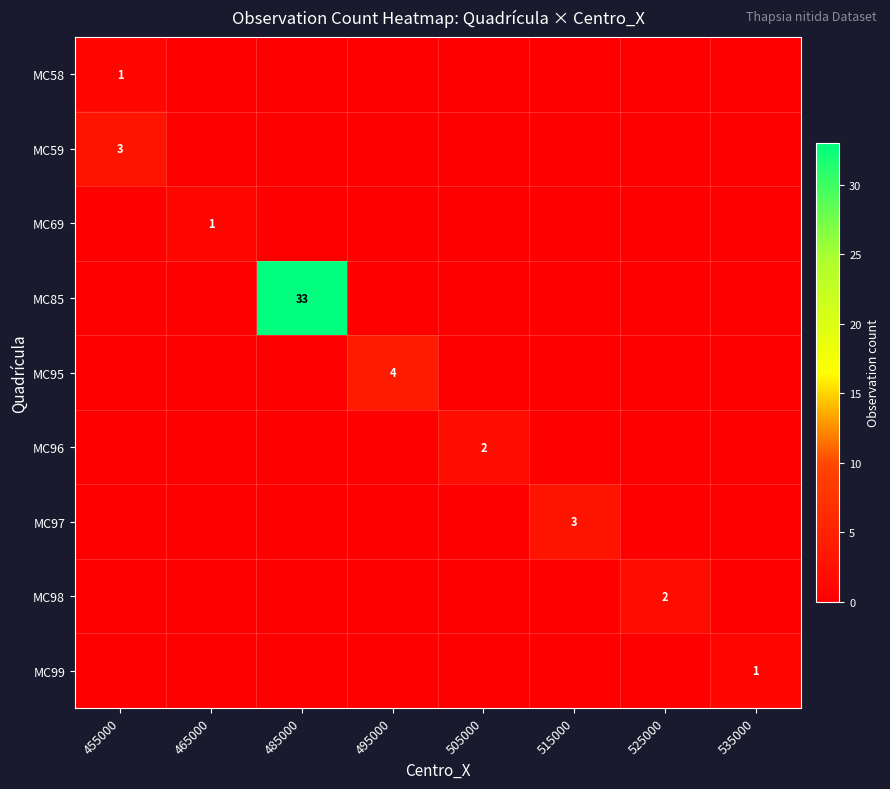

At which label is MC99 closest to 0?

455000